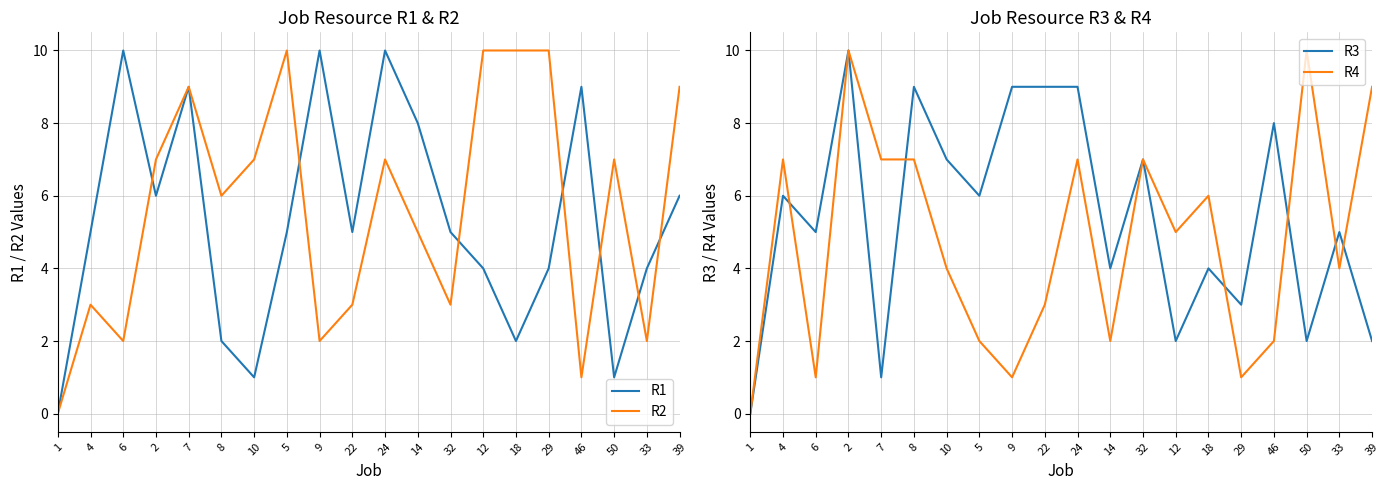

Reading left to right, what are all the values shown in this chart?

R1: 1=0	4=5	6=10	2=6	7=9	8=2	10=1	5=5	9=10	22=5	24=10	14=8	32=5	12=4	18=2	29=4	46=9	50=1	33=4	39=6
R2: 1=0	4=3	6=2	2=7	7=9	8=6	10=7	5=10	9=2	22=3	24=7	14=5	32=3	12=10	18=10	29=10	46=1	50=7	33=2	39=9
R3: 1=0	4=6	6=5	2=10	7=1	8=9	10=7	5=6	9=9	22=9	24=9	14=4	32=7	12=2	18=4	29=3	46=8	50=2	33=5	39=2
R4: 1=0	4=7	6=1	2=10	7=7	8=7	10=4	5=2	9=1	22=3	24=7	14=2	32=7	12=5	18=6	29=1	46=2	50=10	33=4	39=9